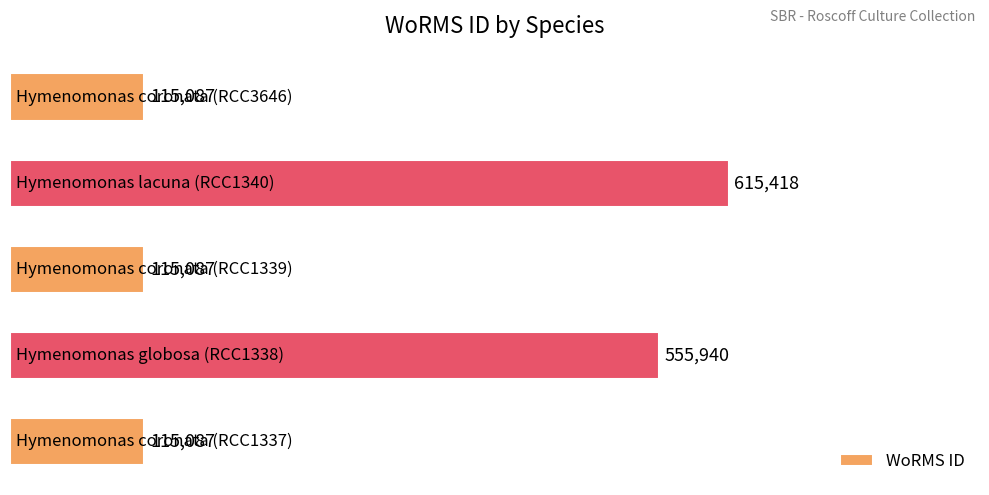

What is the sum of all values?

1516619